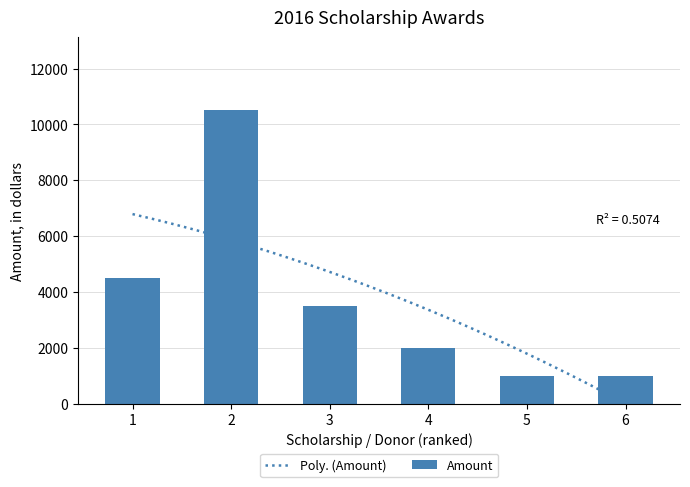

What is the difference between the second highest and minimum values in the Amount series?

3500